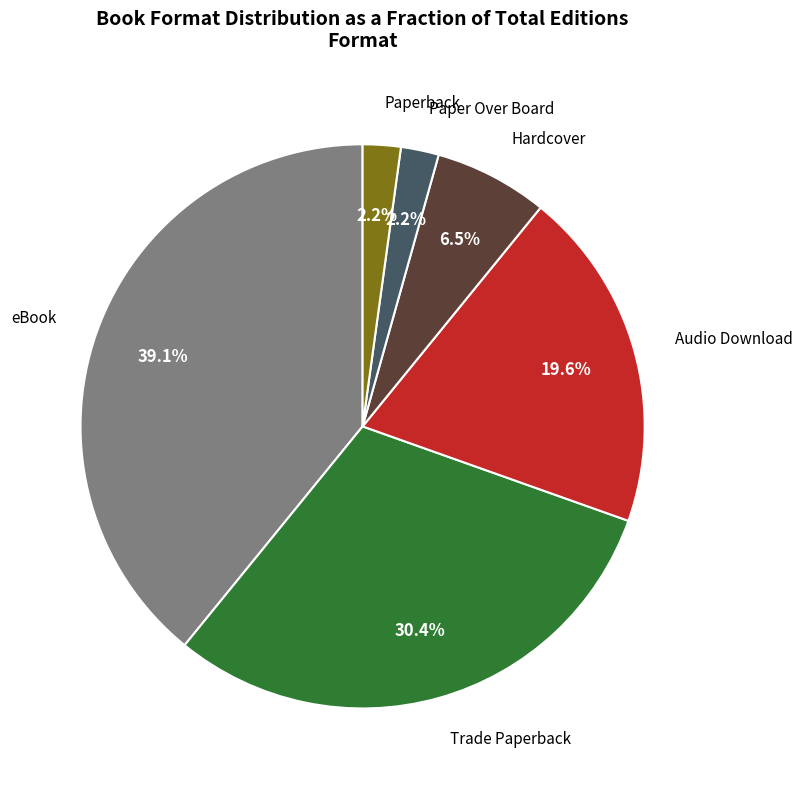

What is the ratio of the value at Paper Over Board to the value at Audio Download?

0.1